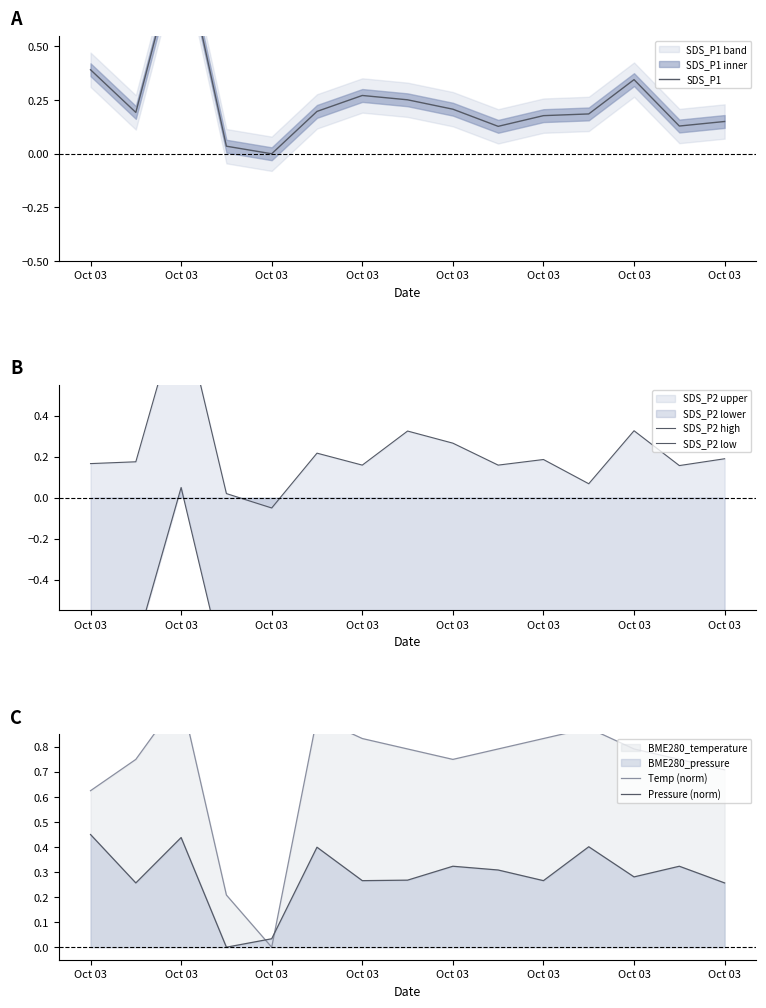

The value of SDS_P2 high at Oct 03 is 0.1. True or false?

False